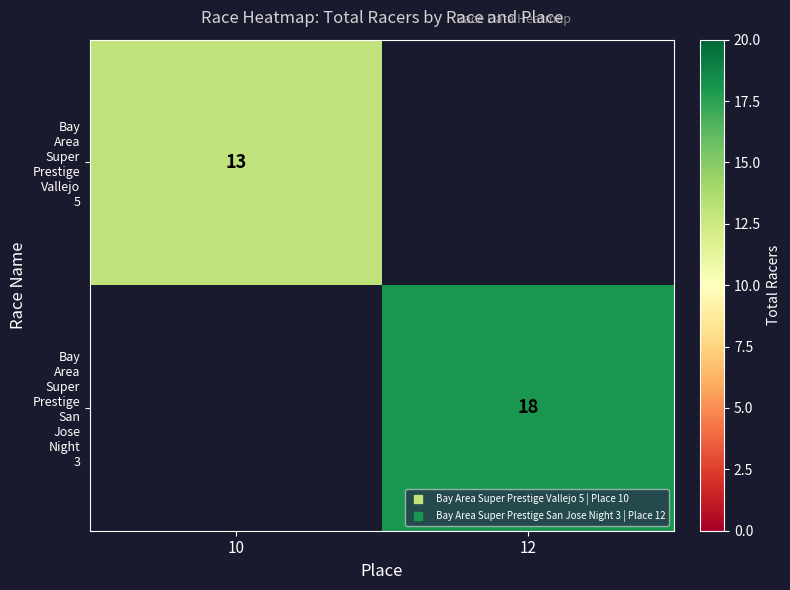

Rank the categories by Bay Area Super Prestige San Jose Night 3 value from highest to lowest.

10, 12